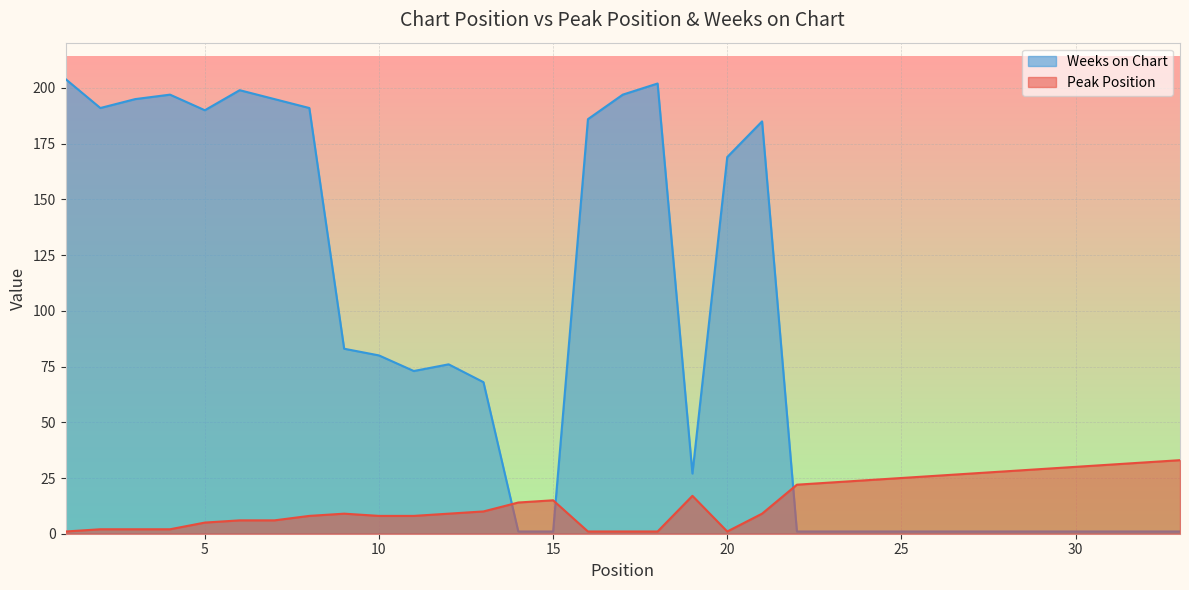

What is the sum of the Peak Position values at 13 and 22?

32